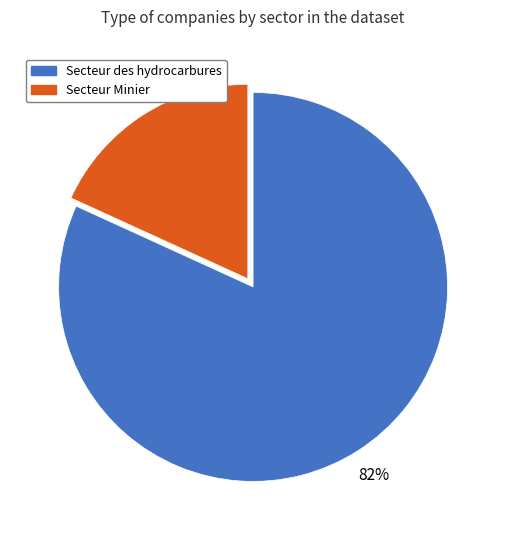

Between Secteur des hydrocarbures and Secteur Minier, which is larger?

Secteur des hydrocarbures